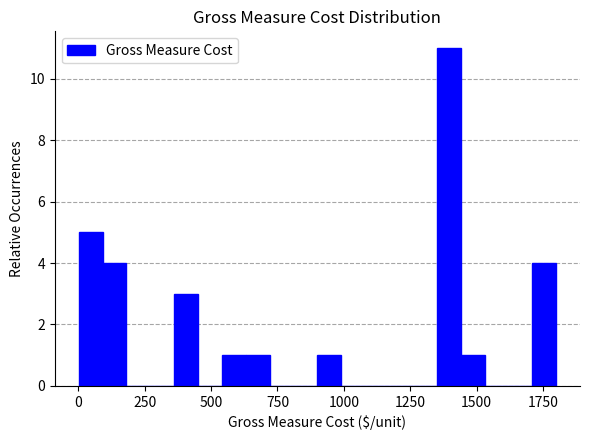

Around what value on the x-axis is the tallest bar? Give the approximate position of its centre, as read against the axis.

1400